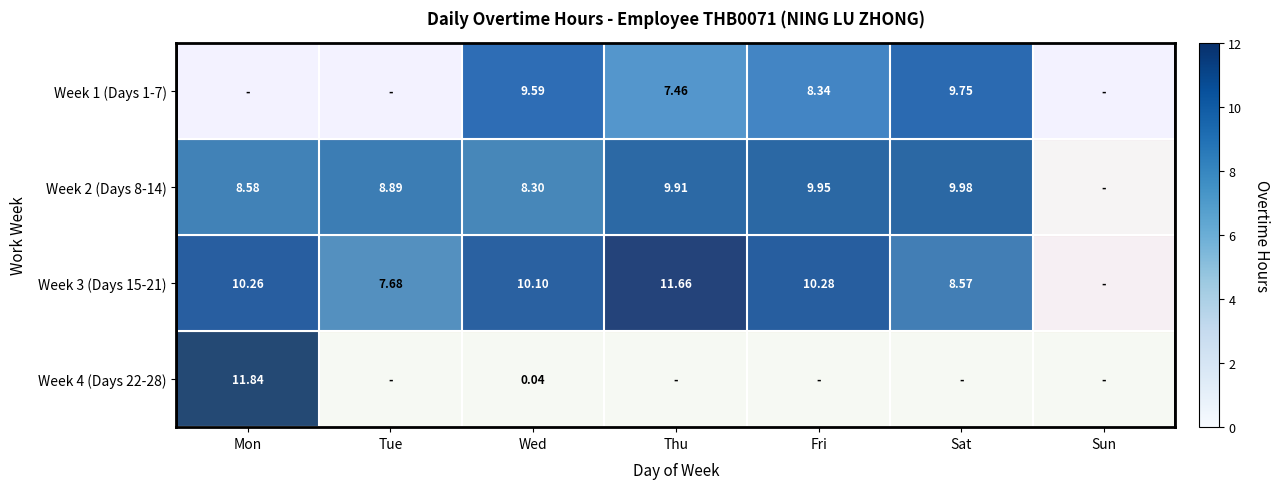

Rank the categories by Week 2 (Days 8-14) value from lowest to highest.

Sun, Wed, Mon, Tue, Thu, Fri, Sat